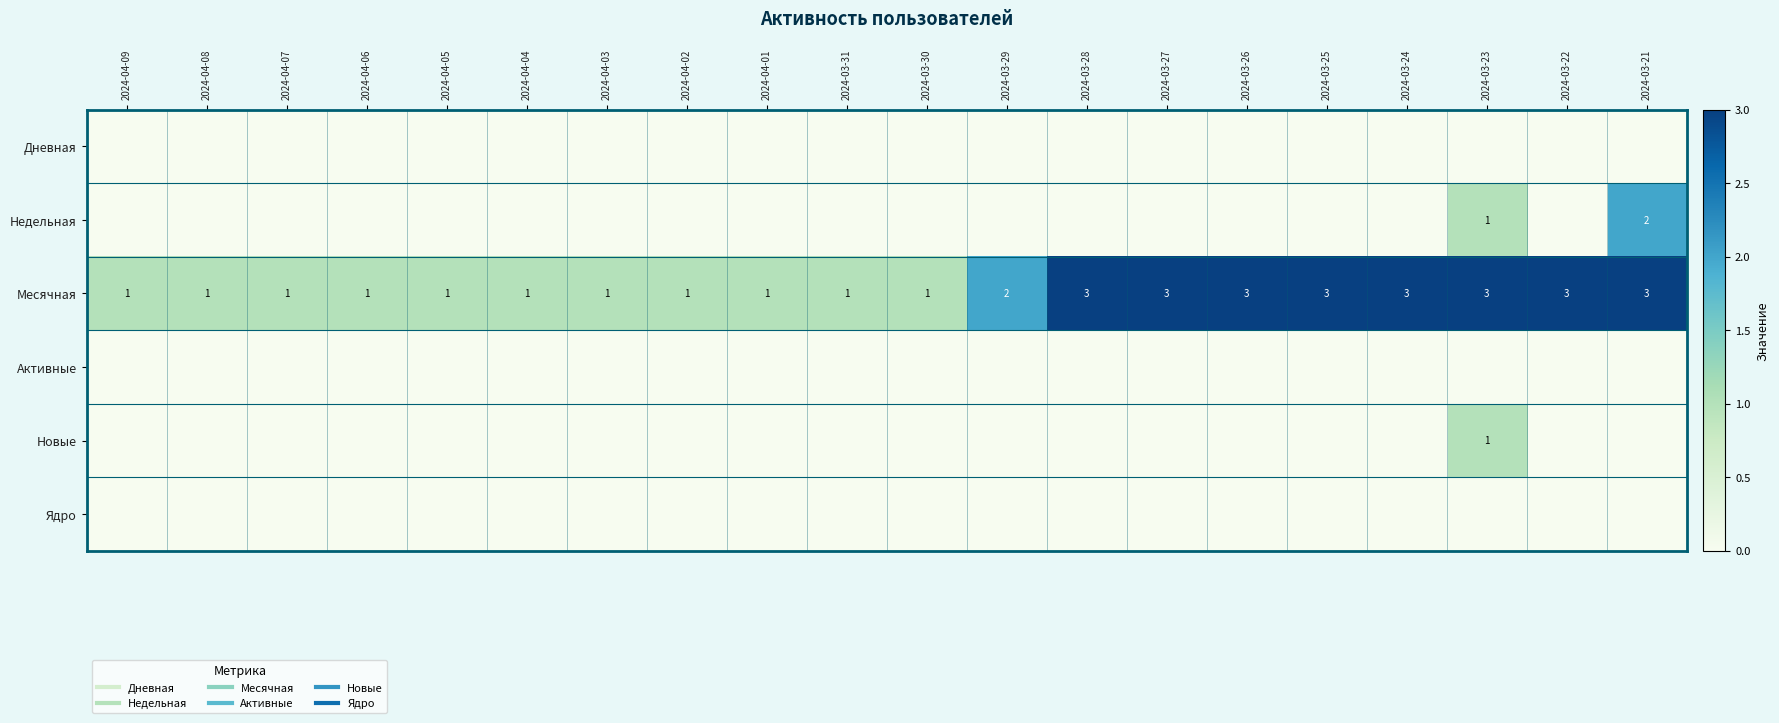

At 2024-03-21, list the series in order from smallest to largest.

Дневная, Активные, Новые, Ядро, Недельная, Месячная